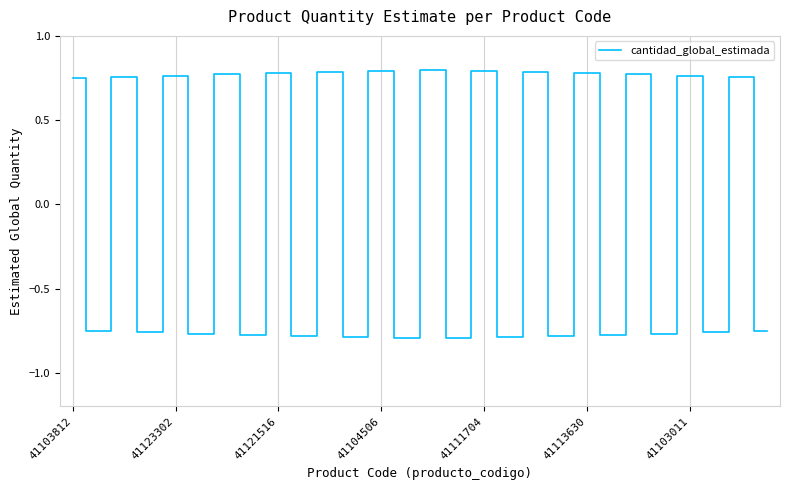

What is the difference between the maximum and minimum values?

1.6